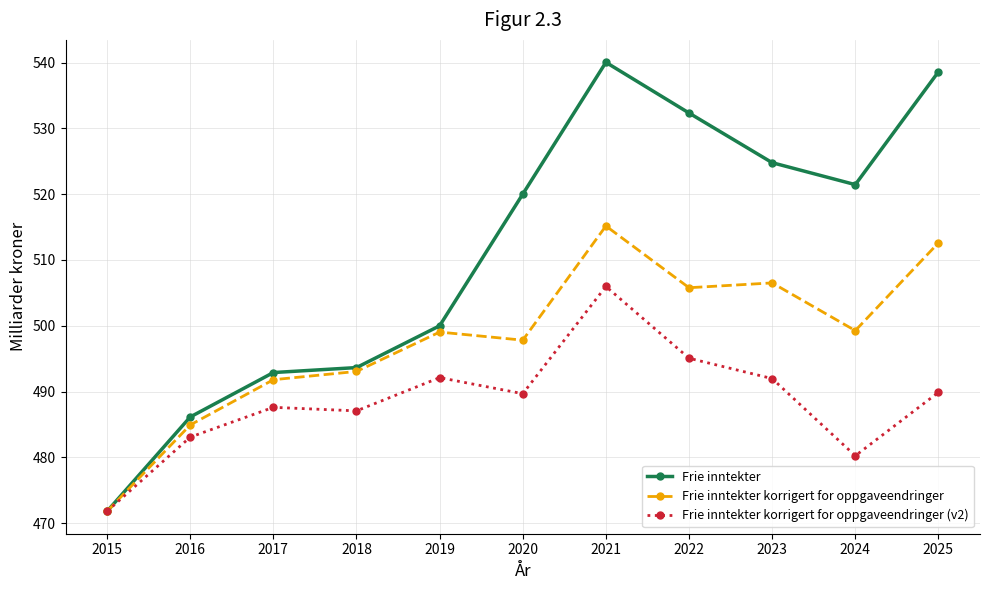

What is the total value across all series at 2016?

1454.1